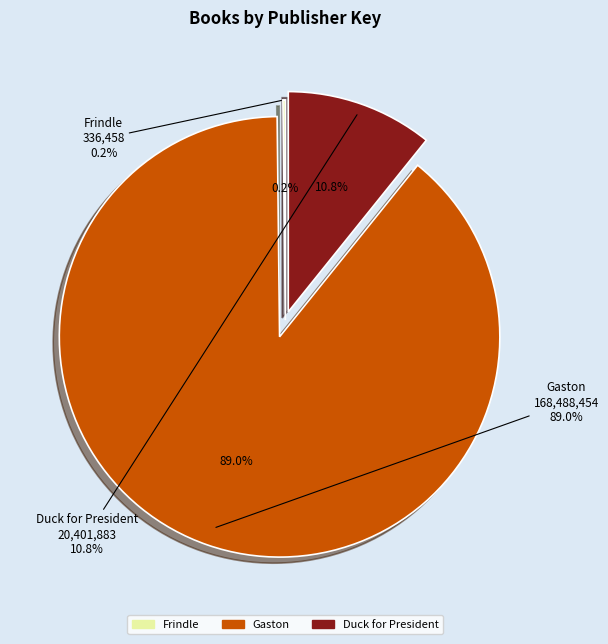

To the nearest percent, what portion does Gaston represent?

89%